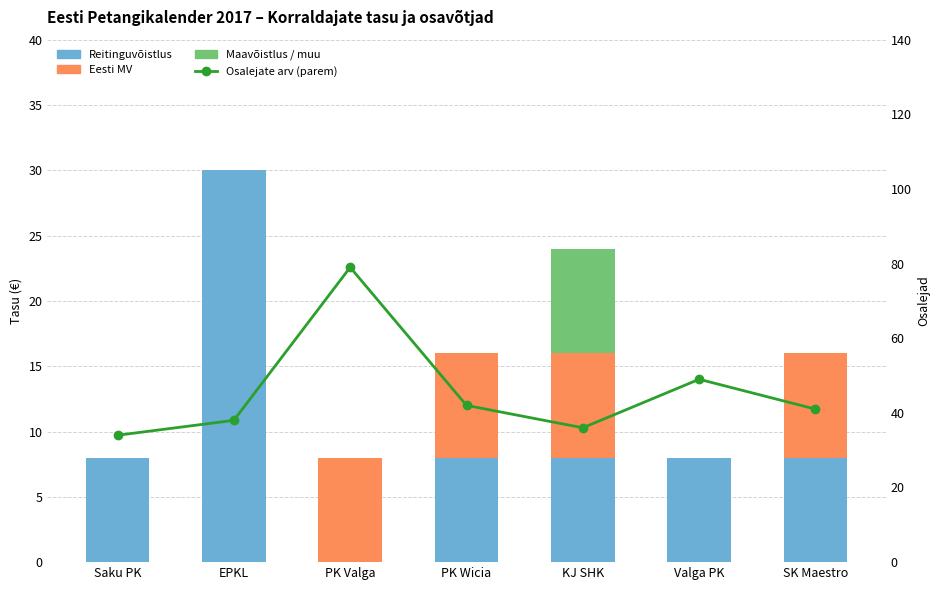

What are all the series names shown in the legend?

Reitinguvõistlus, Eesti MV, Maavõistlus / muu, Osalejate arv (parem)